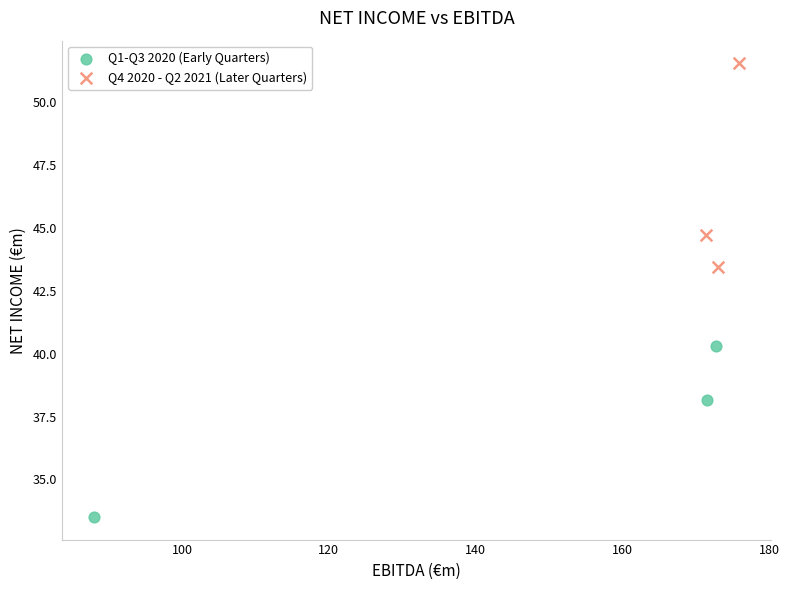

Which series reaches the minimum Y coordinate?

Q1-Q3 2020 (Early Quarters)